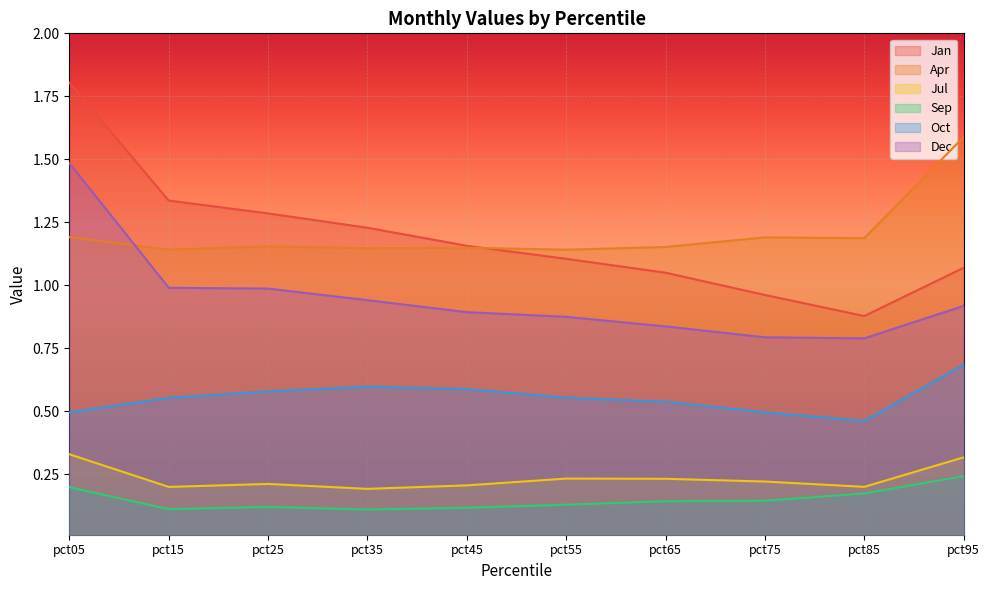

What is the greatest value displayed?

1.8